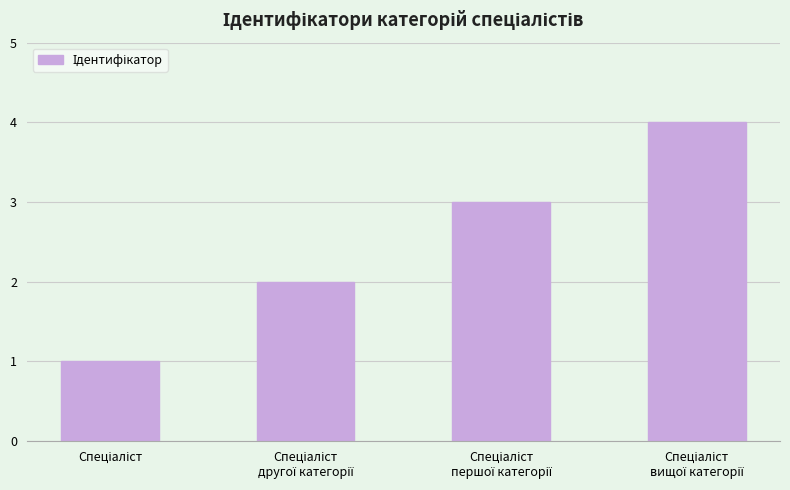

What is the maximum value shown in the chart?

4